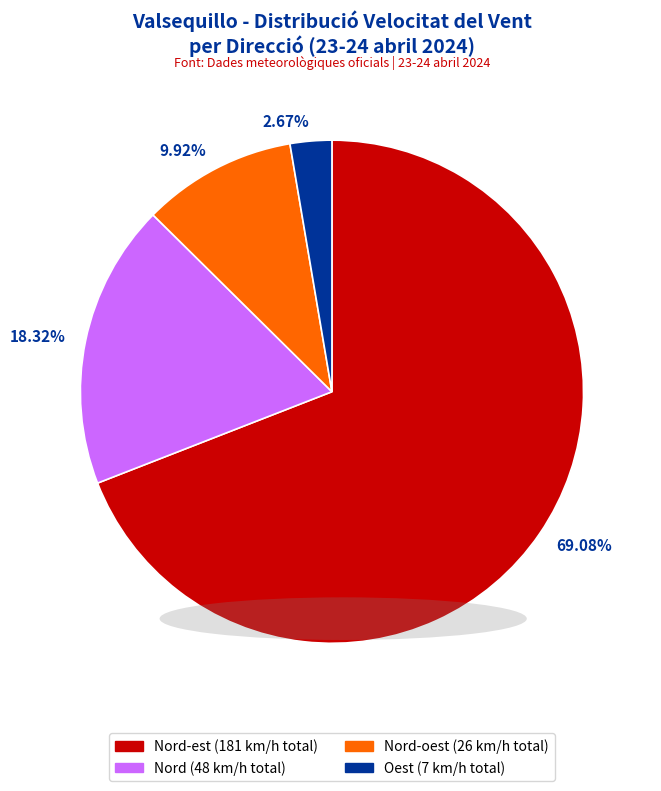

How many segments does this pie chart have?

4